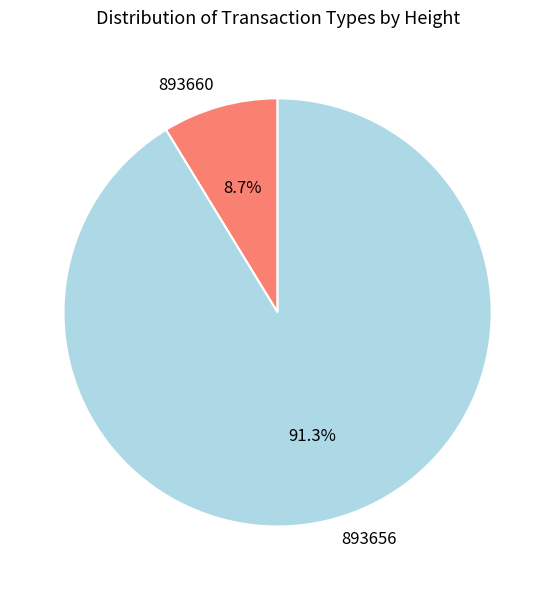

How many segments does this pie chart have?

2